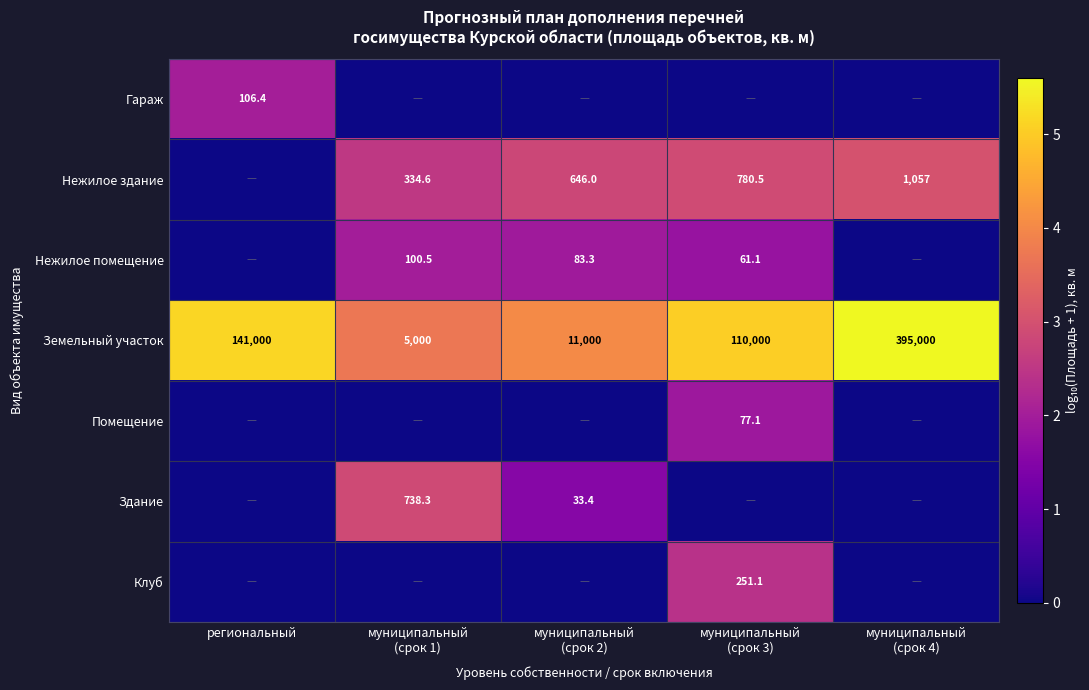

What is the difference between the highest and lowest values at муниципальный
(срок 3)?

5.0